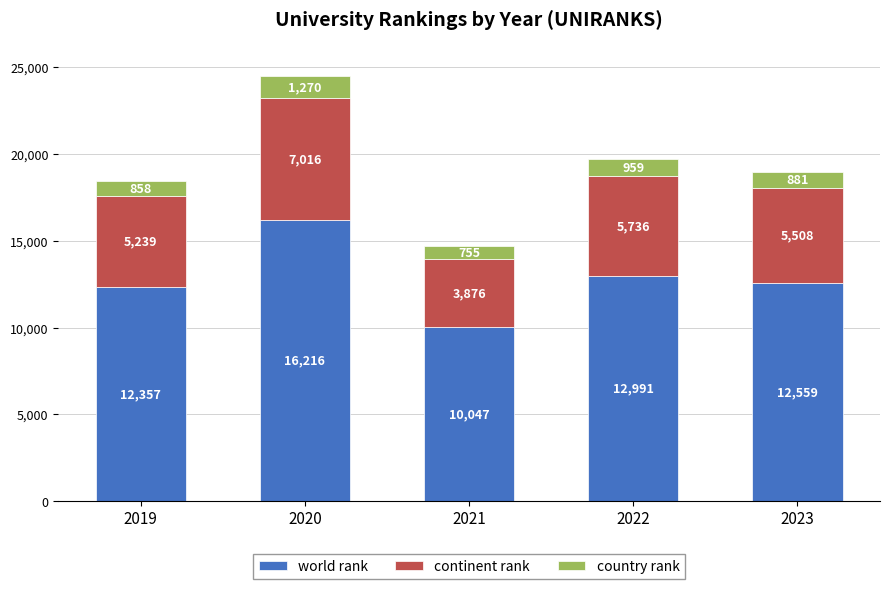

Reading left to right, list the values for the world rank series.

12357	16216	10047	12991	12559